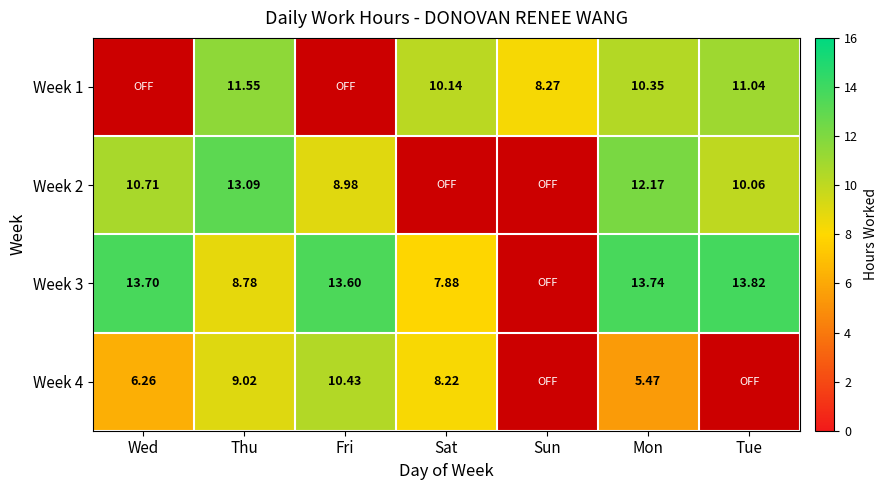

Rank the series by their maximum value, from lowest to highest.

Week 4, Week 1, Week 2, Week 3